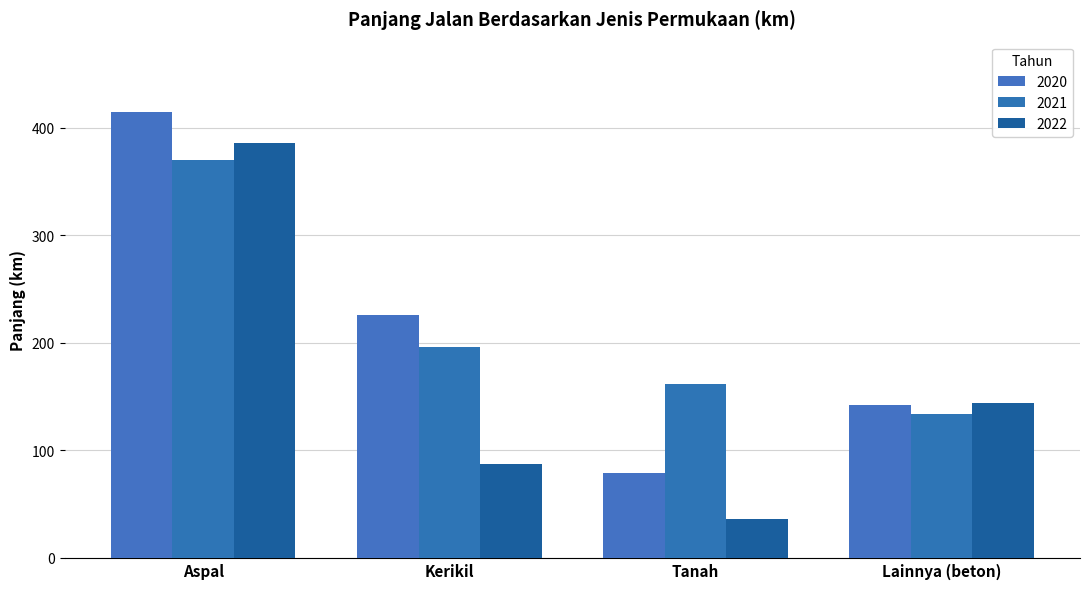

Reading left to right, list all the values displayed in this chart.

2020: 414.2	226.1	78.8	142.6
2021: 370.2	195.7	161.7	134.1
2022: 385.8	87.4	36.6	144.1